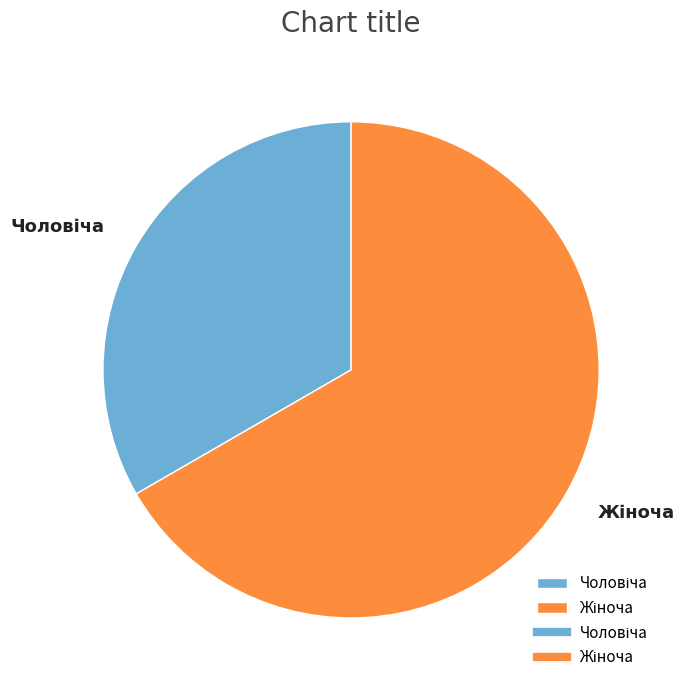

Combined, what portion of the pie is Чоловіча and Жіноча?

100.0%